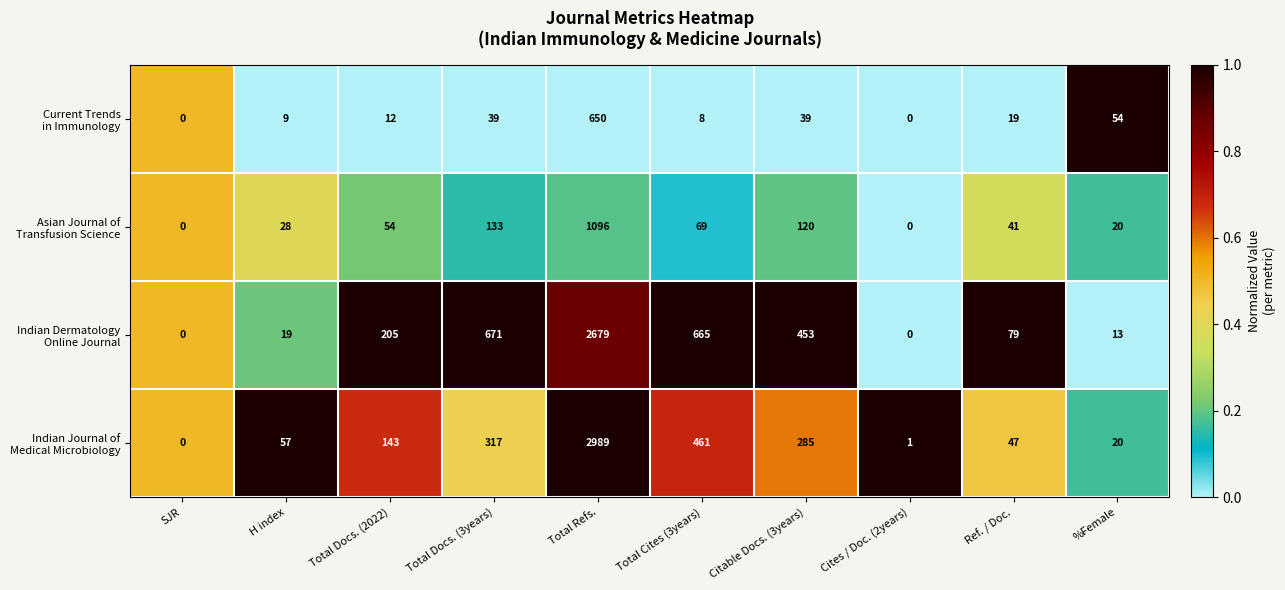

At how many categories does at least one series exceed 331?

4